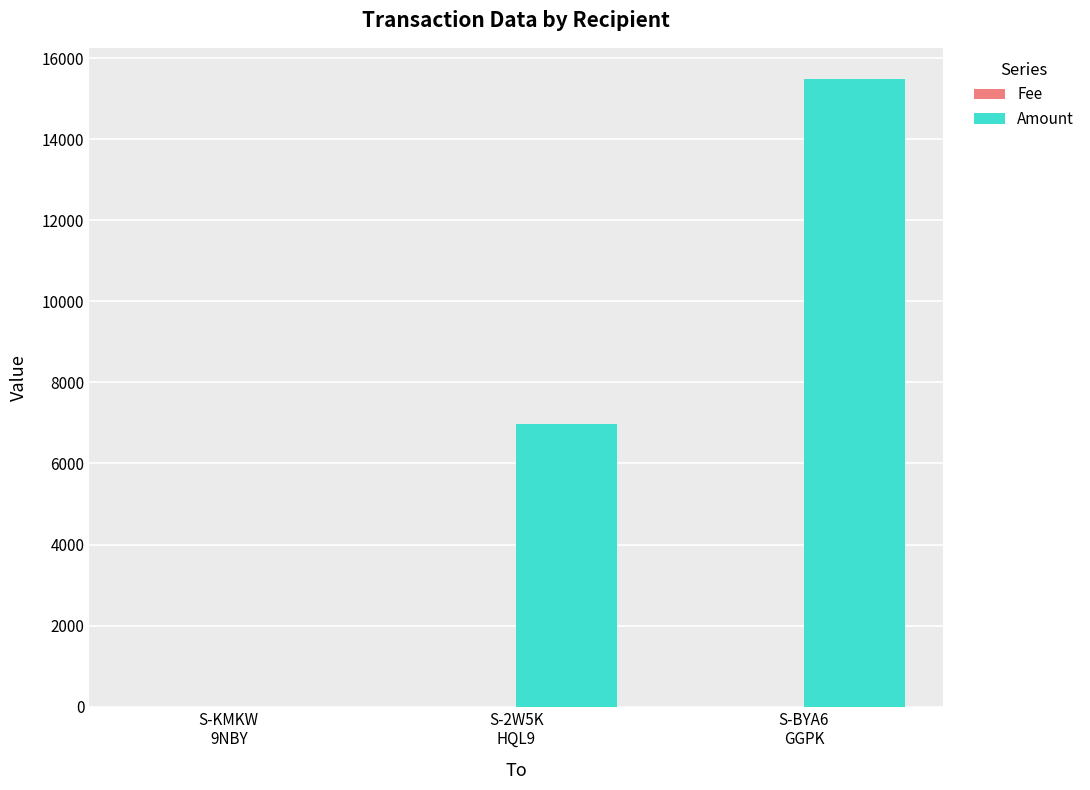

How many groups of bars are there?

3